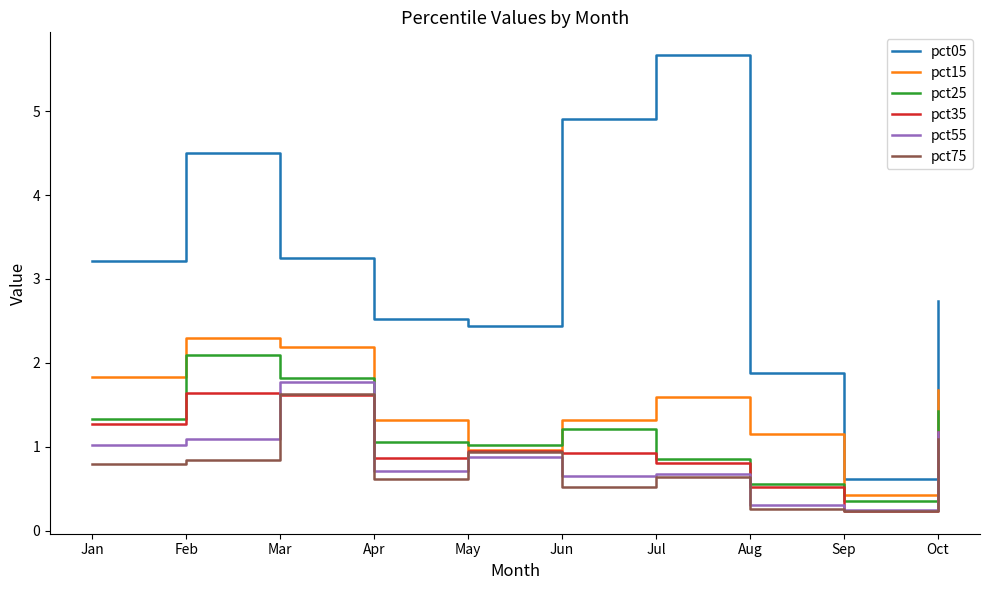

What is the lowest value of the pct55 series?

0.2